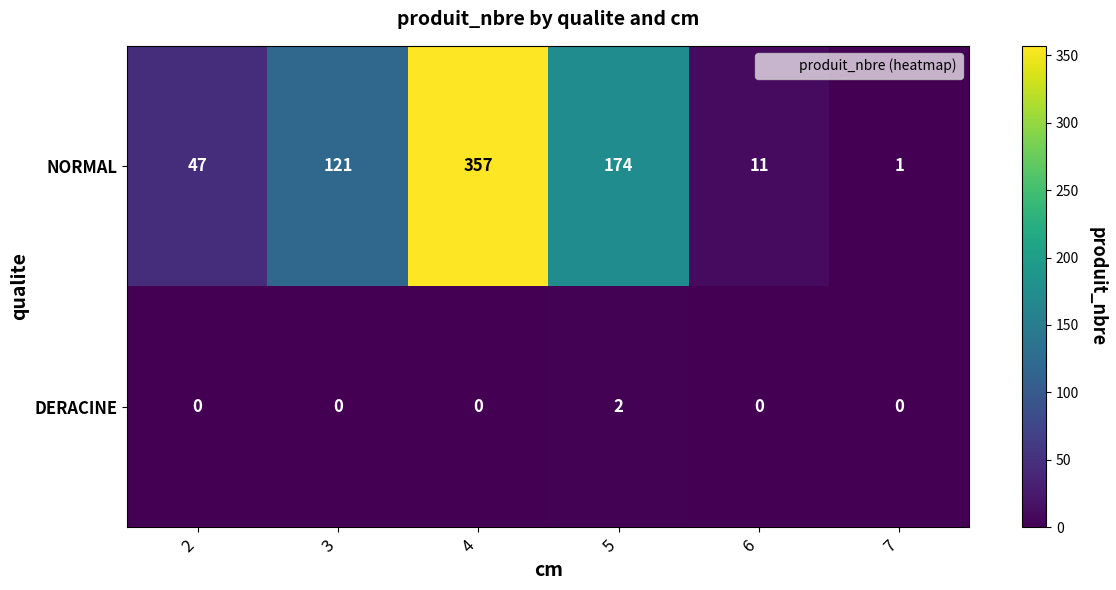

Reading left to right, what are all the values shown in this chart?

NORMAL: 47	121	357	174	11	1
DERACINE: 0	0	0	2	0	0